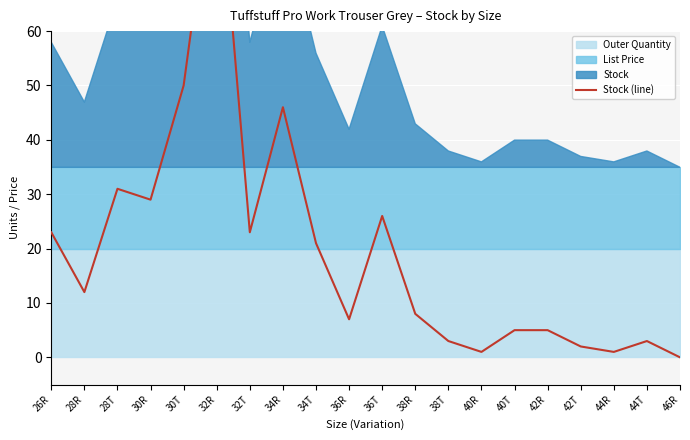

What is the value of the 10th point from the left?

7